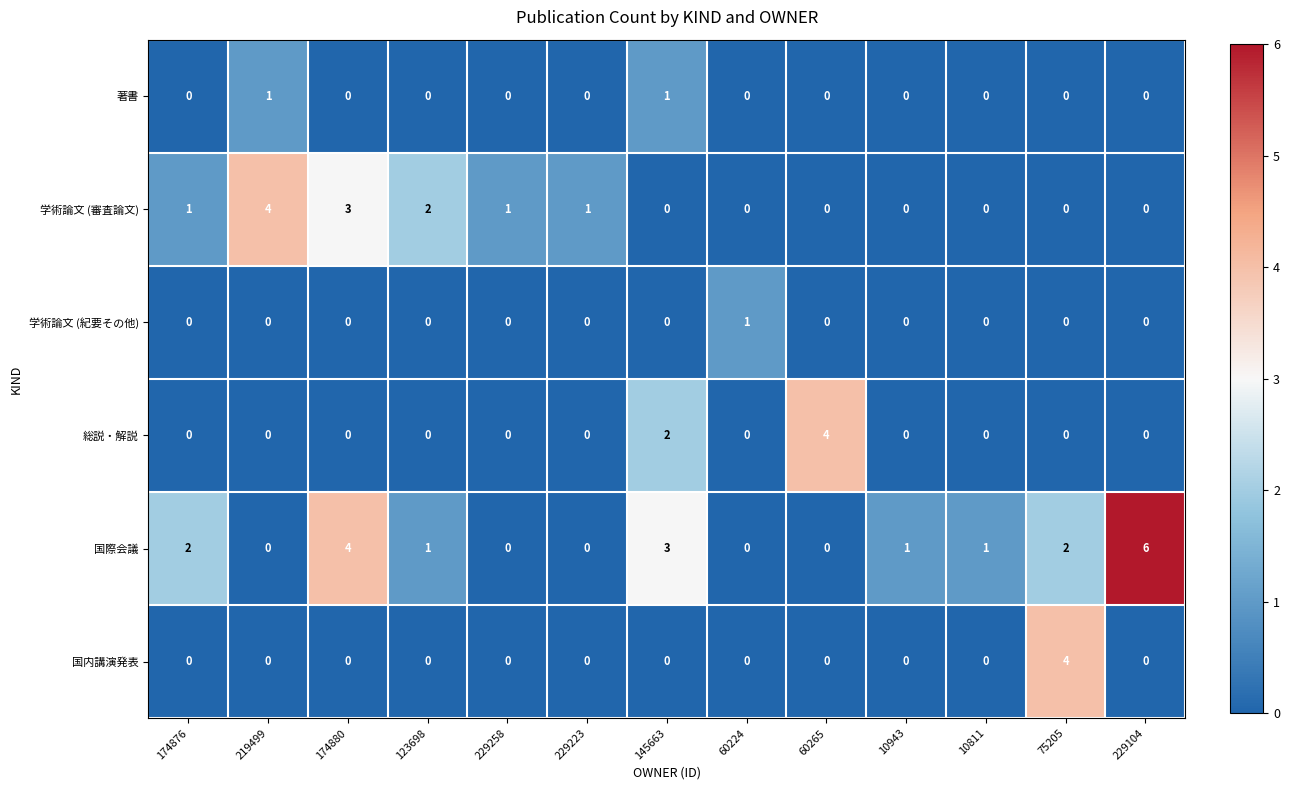

Count the 学術論文 (審査論文) values in the range 0 to 1.

10